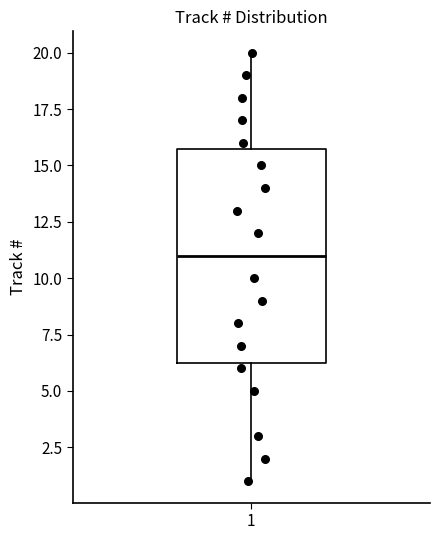

Where does the median line of the box at x = 1 sit on the y-axis? The values are not printed on the chart, so give them approximately, as read against the axis.

11.0